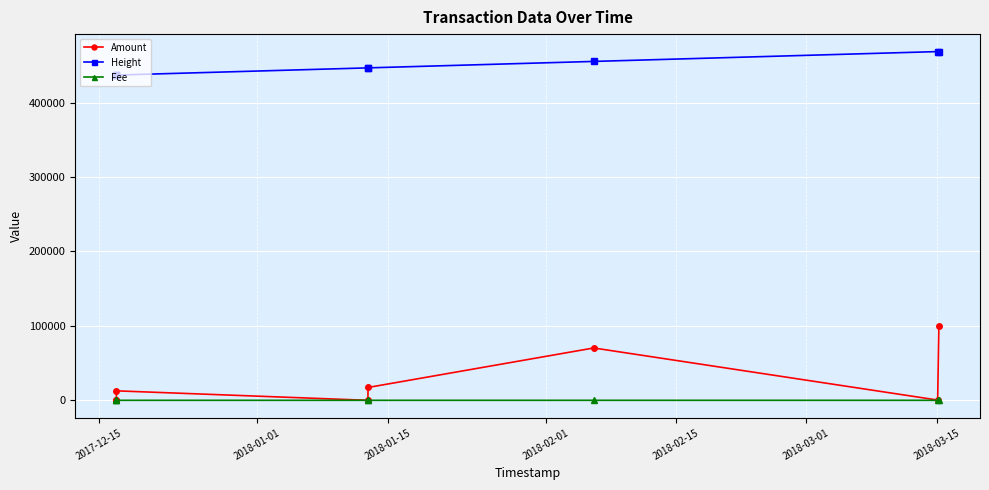

What is the maximum value for Height?

468692.0